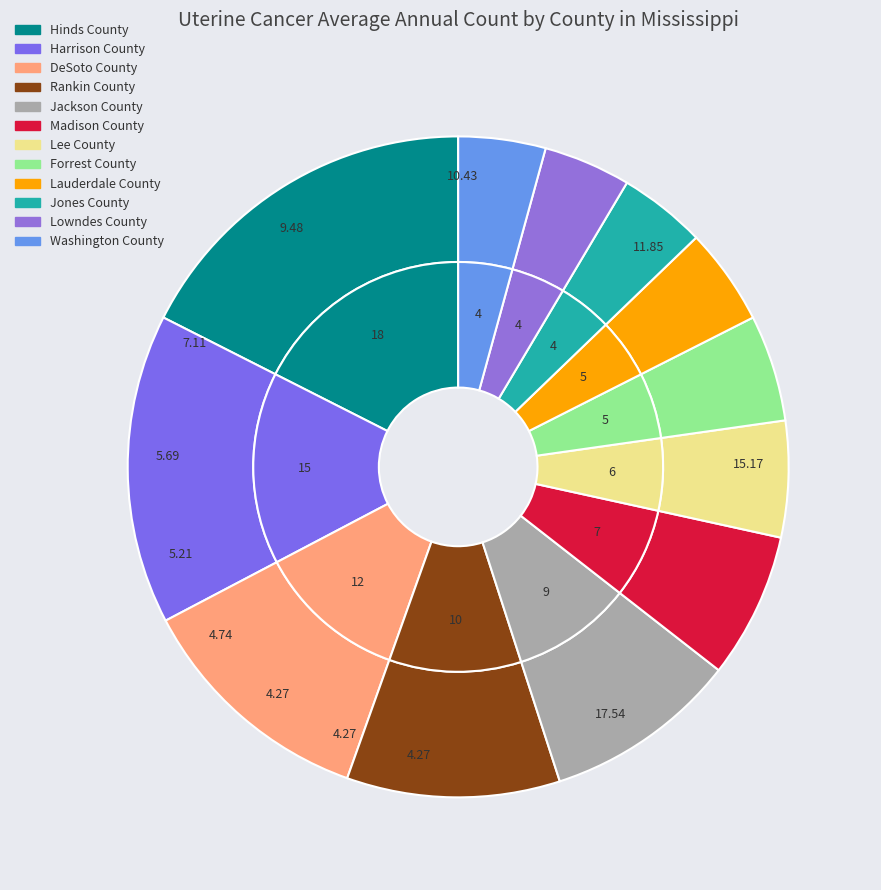

Is it true that DeSoto County is 12% of the pie?

True